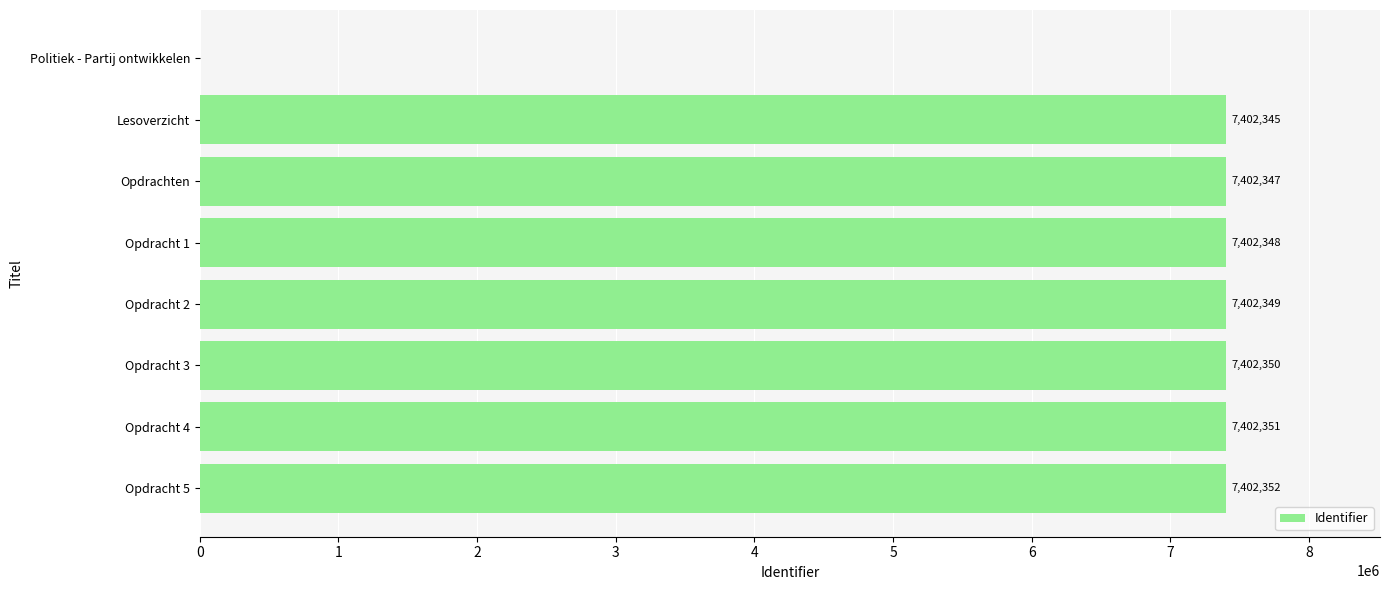

Reading top to bottom, transcribe all the data shown in this chart.

Politiek - Partij ontwikkelen=0	Lesoverzicht=7402345	Opdrachten=7402347	Opdracht 1=7402348	Opdracht 2=7402349	Opdracht 3=7402350	Opdracht 4=7402351	Opdracht 5=7402352